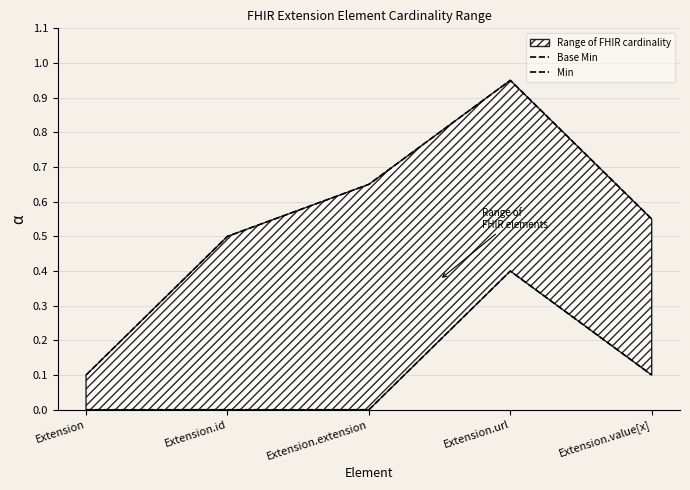

Where is Min nearest to the value 0?

Extension